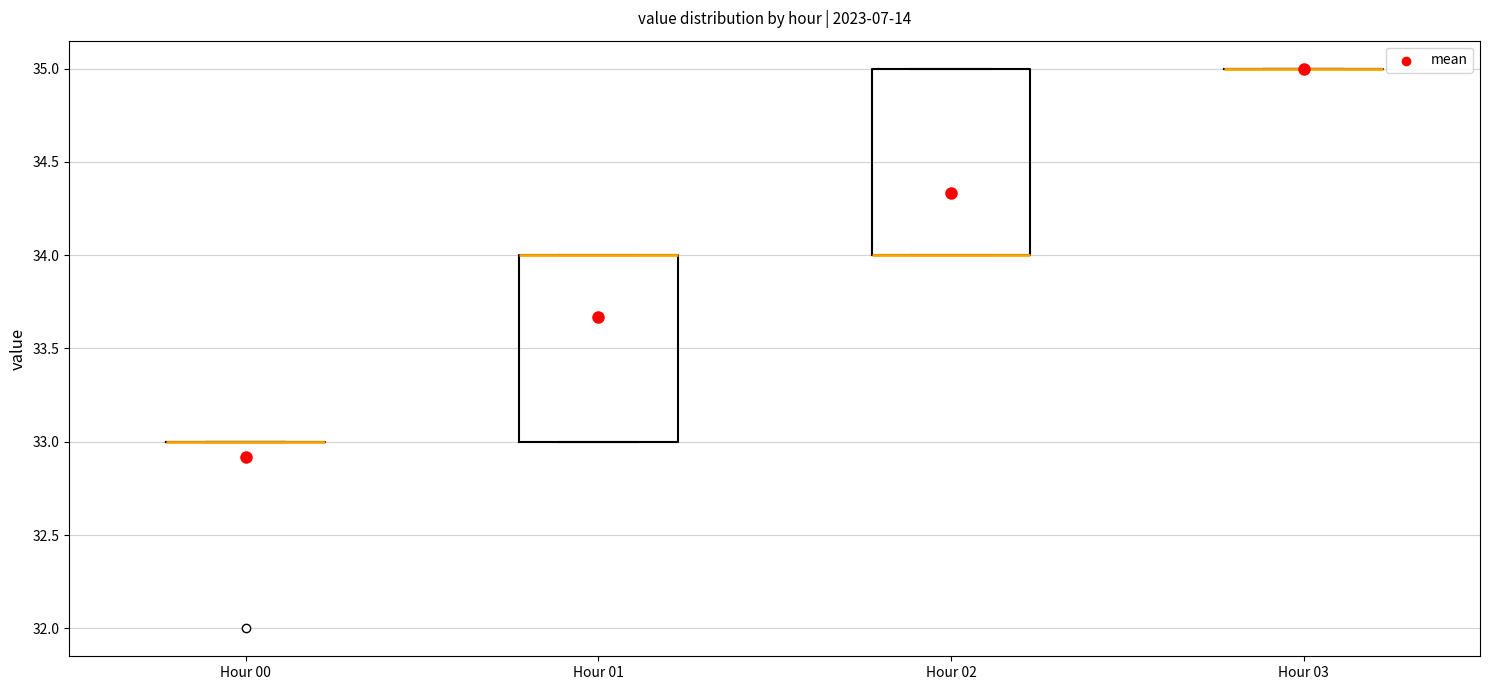

Reading left to right, read every box against the y-axis: the position of its median line, the range the box covers, and the ends of its whiskers. The values are not printed on the chart, so give them approximately, as read against the axis.

Hour 00: box collapsed to a line at 33, whiskers 33 to 33
Hour 01: median 34 (drawn on the box's upper edge), box 33 to 34, whiskers 33 to 34
Hour 02: median 34 (drawn on the box's lower edge), box 34 to 35, whiskers 34 to 35
Hour 03: box collapsed to a line at 35, whiskers 35 to 35